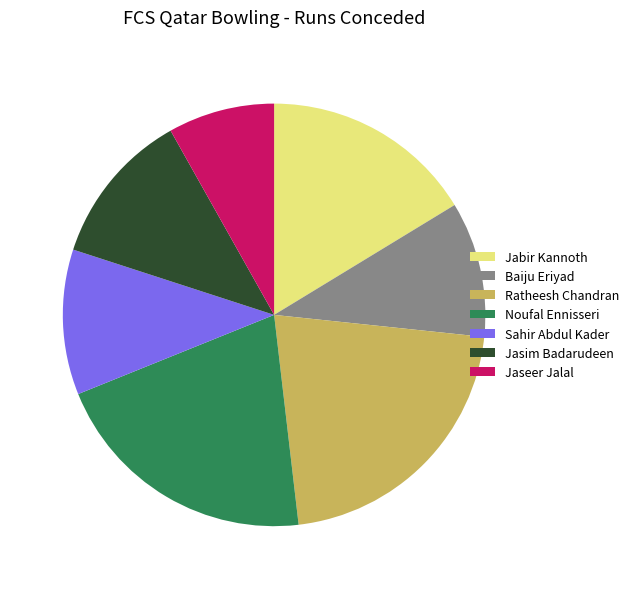

Does any single category account for the majority?

No